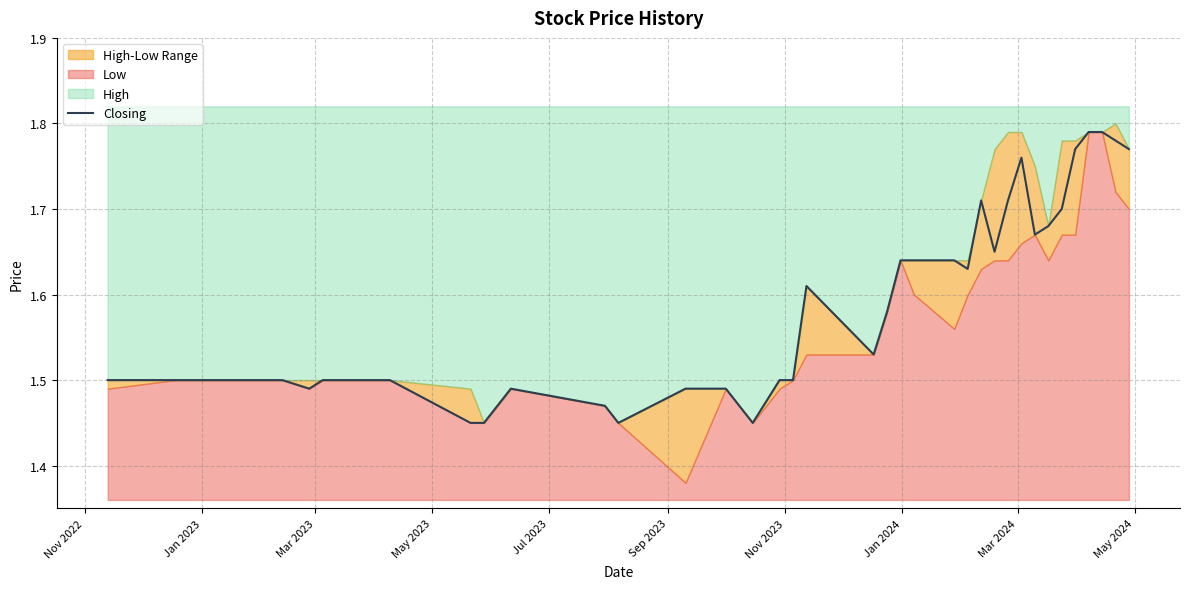

What is the minimum value shown in the chart?

1.4